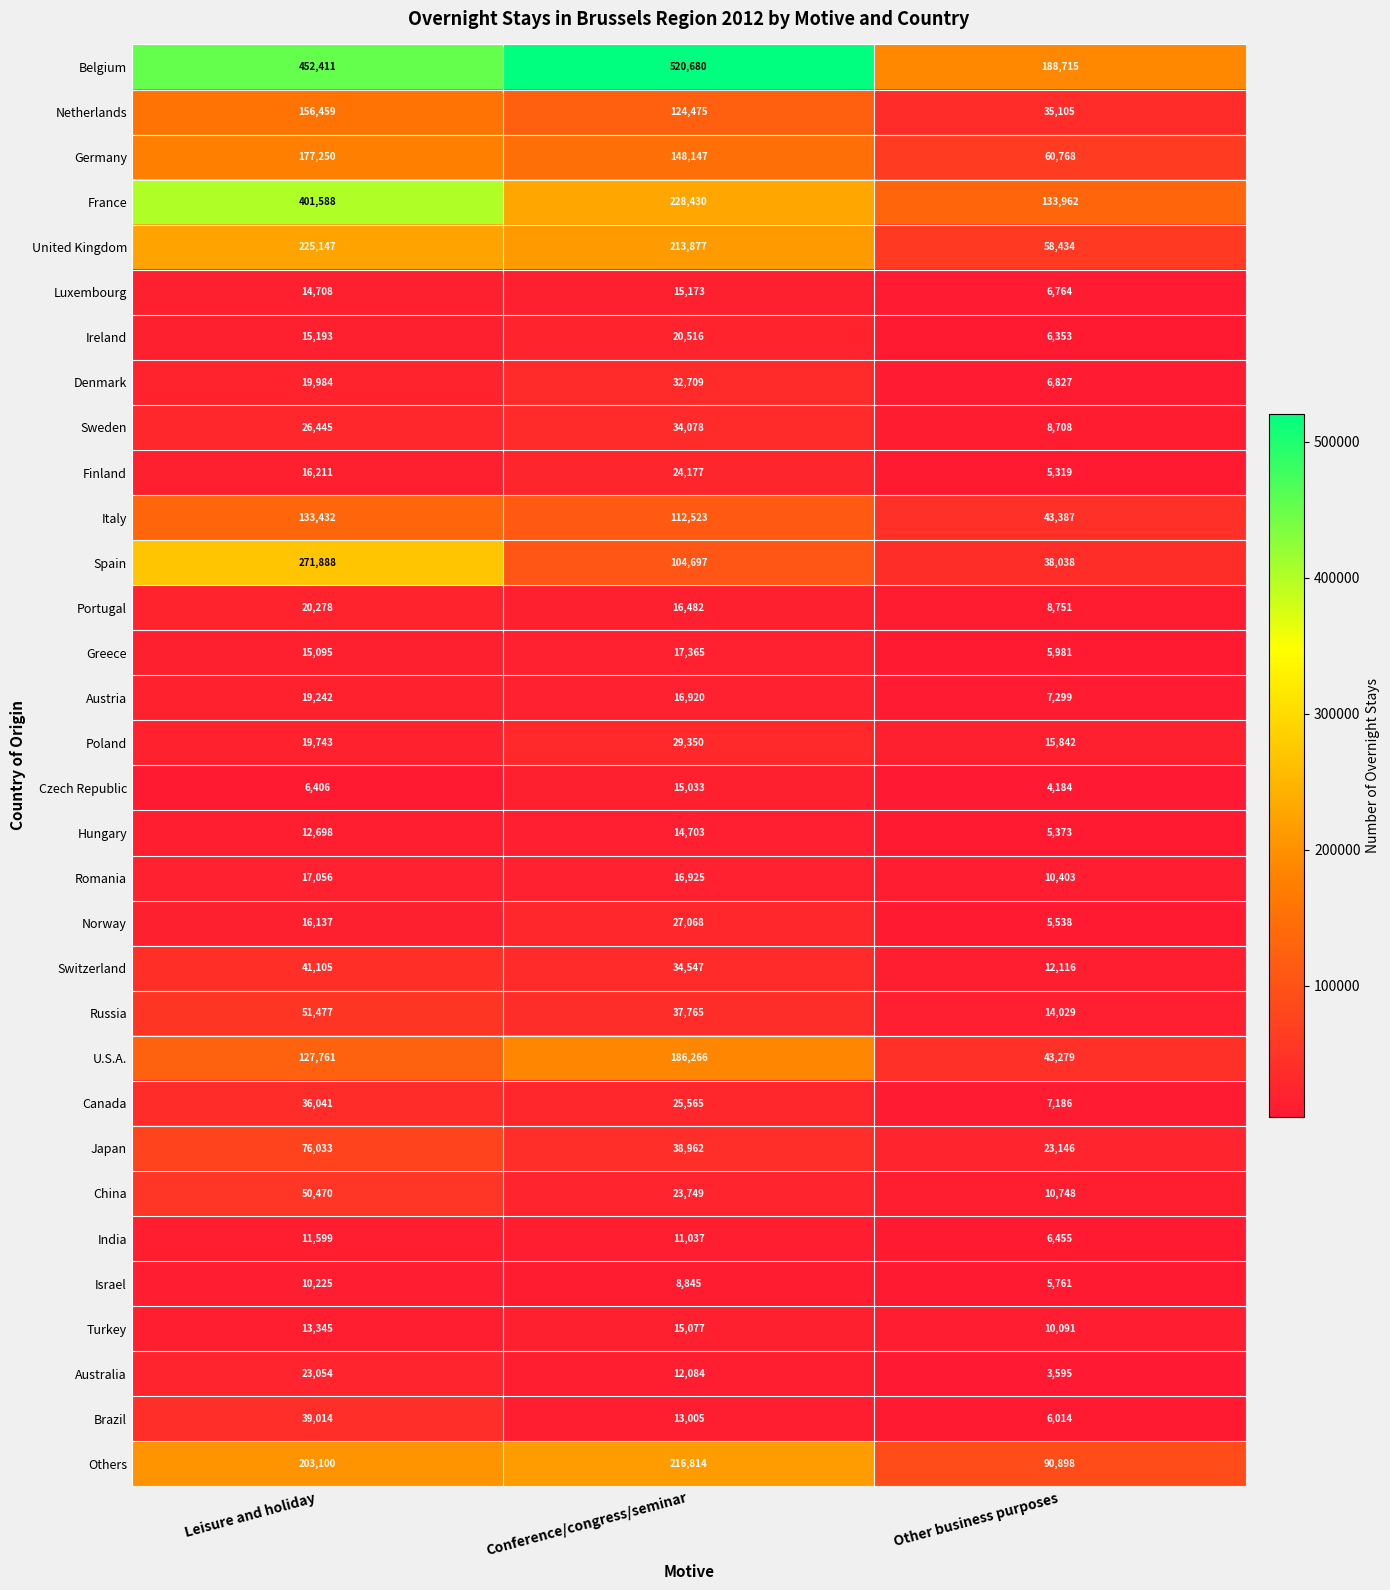

At how many categories does at least one series exceed 435518?

2